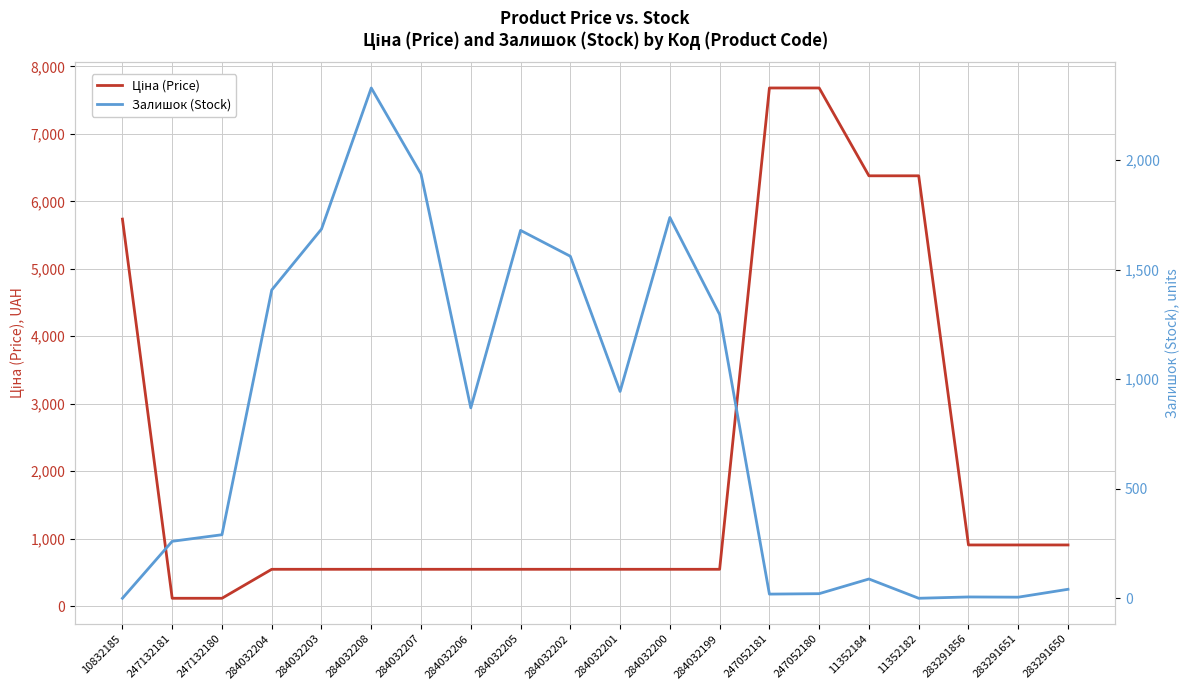

Which has a higher value, 284032208 or 283291856?

283291856